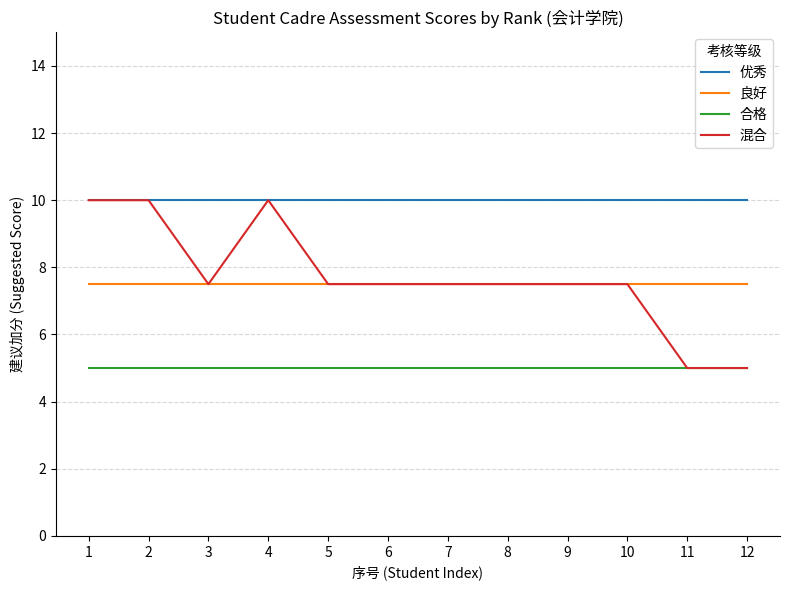

At how many categories does at least one series exceed 5?

12